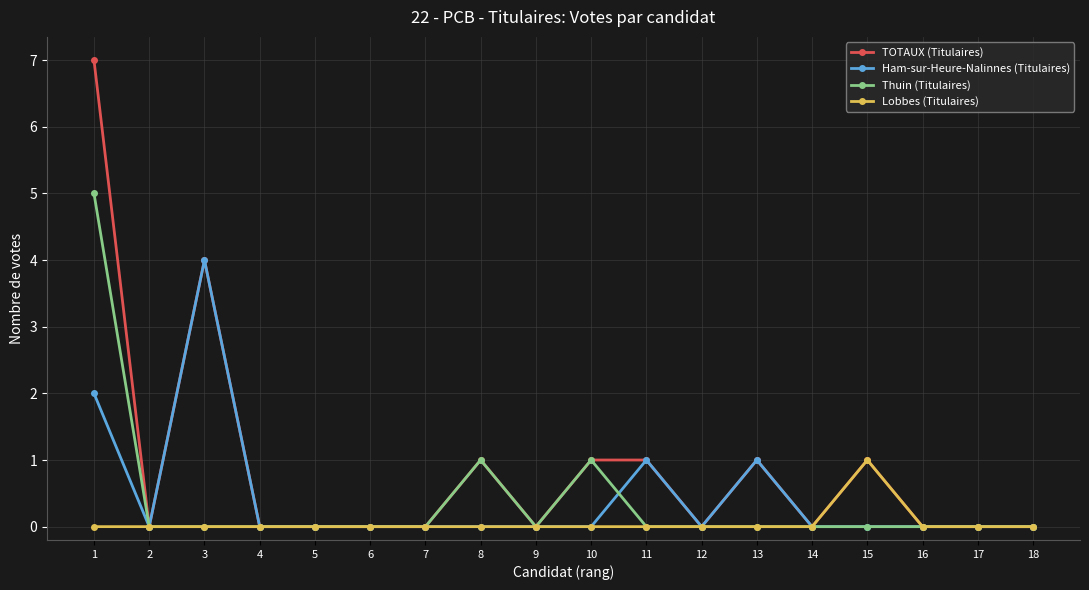

Where is TOTAUX (Titulaires) nearest to the value 3?

3